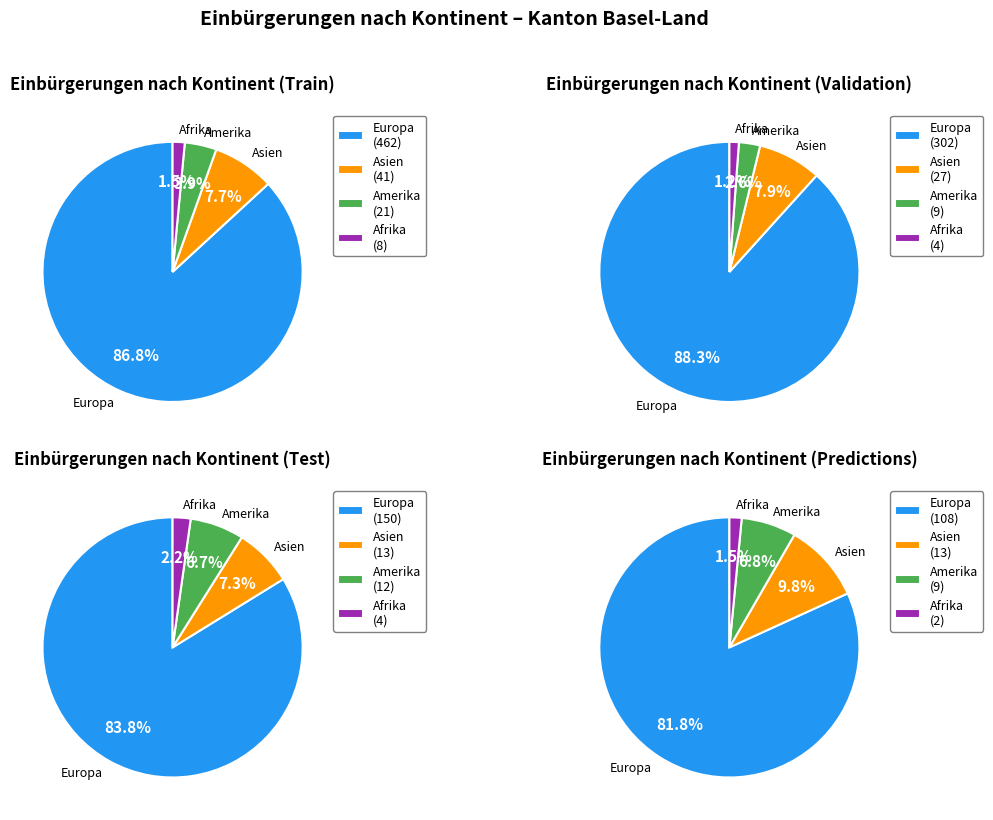

Which category has the biggest portion of the pie?

Europa